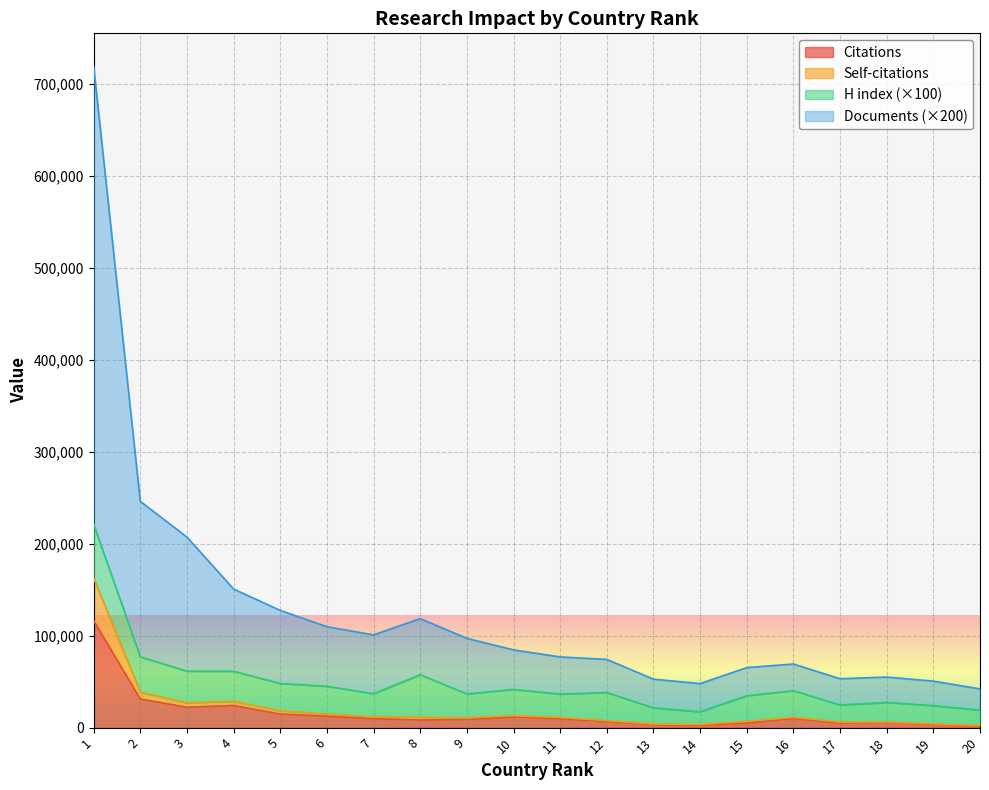

What is the average value of the Documents series?

127411